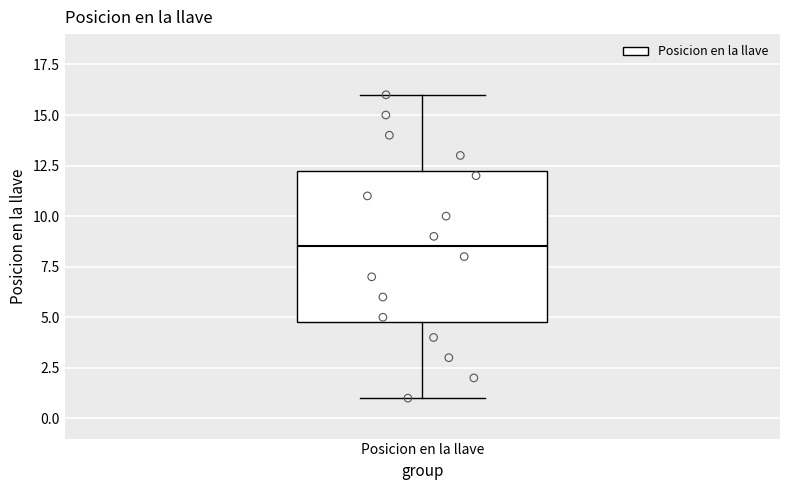

Transcribe this box plot: give where the median line is, the range the box spans, and where the two whiskers end, as read against the y-axis. The values are not printed on the chart, so give them approximately, as read against the axis.

median 8.5, box 5.0 to 12.5, whiskers 1.0 to 16.0